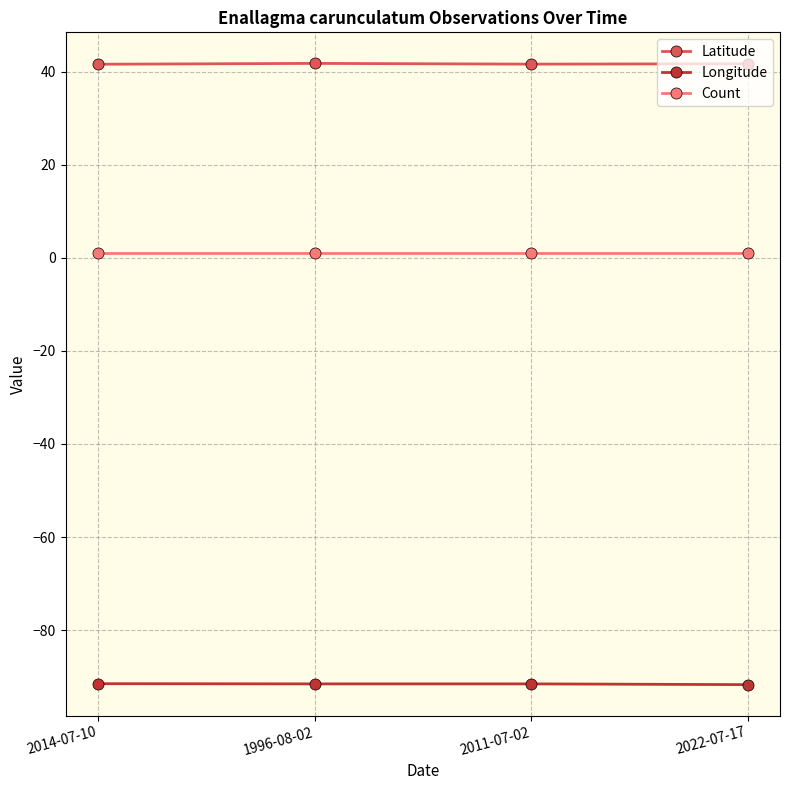

True or false: Longitude has more than 1 interior local peaks.

False